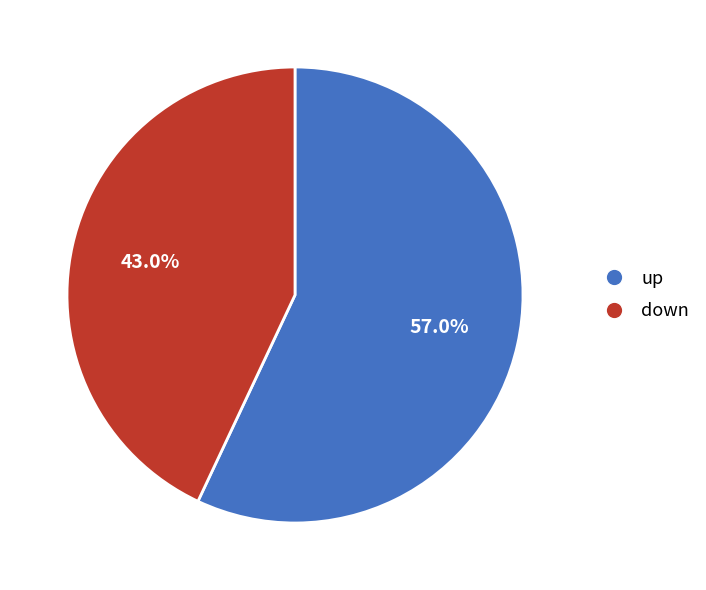

What percentage do down and up together represent?

100.0%